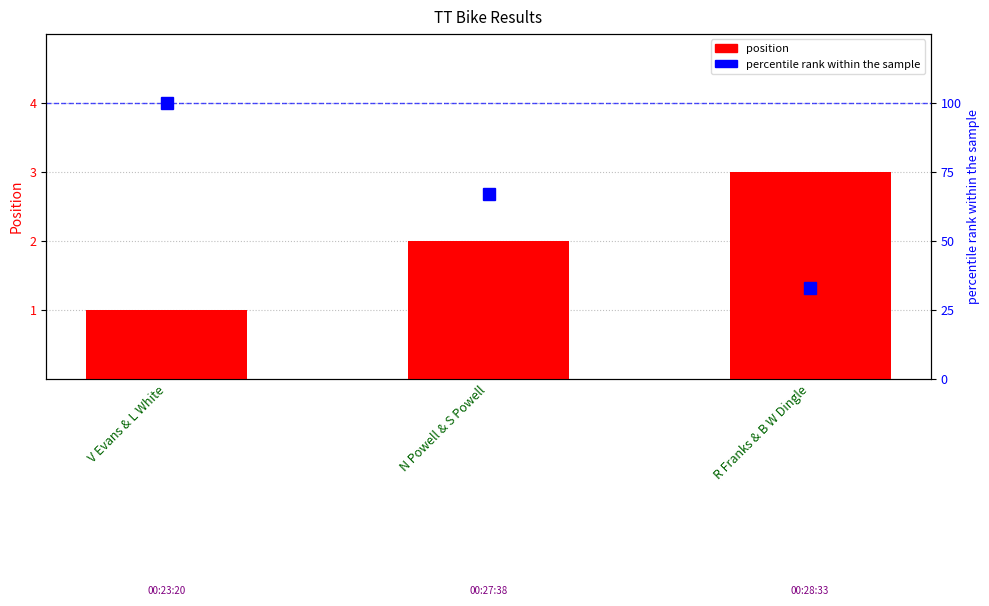

True or false: percentile rank within the sample has a value of 67 at N Powell & S Powell.

True